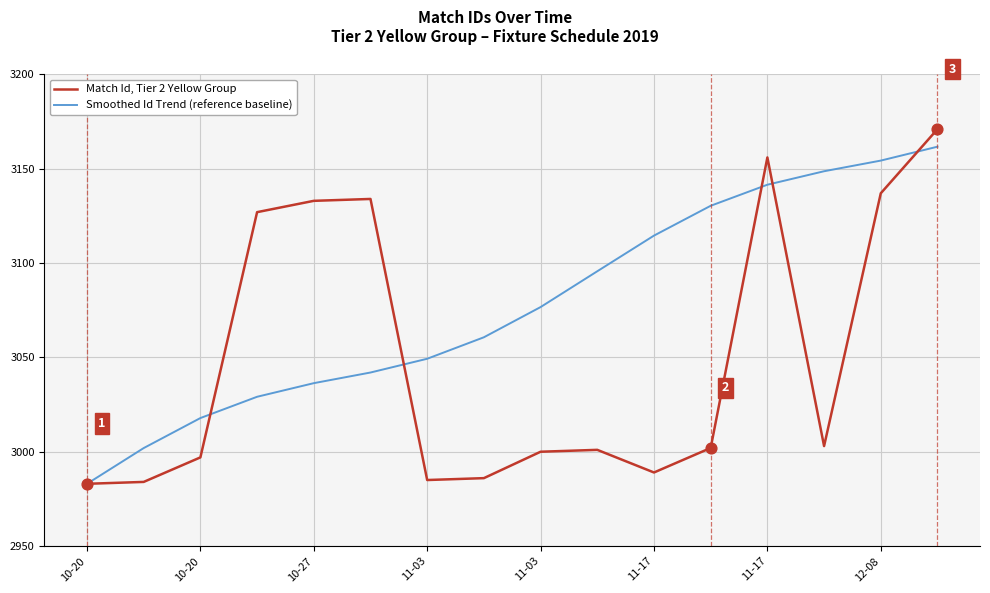

What are all the series names shown in the legend?

Match Id, Tier 2 Yellow Group, Smoothed Id Trend (reference baseline)